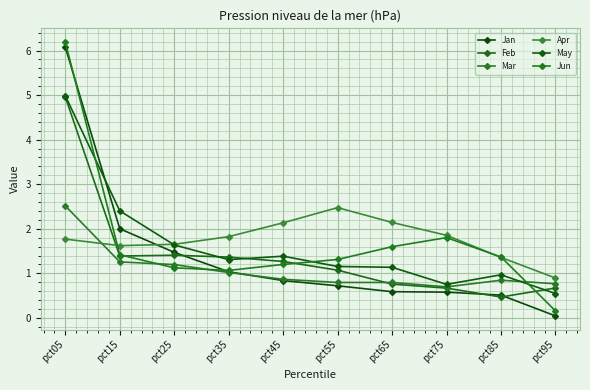

Rank the categories by Jan value from lowest to highest.

pct95, pct85, pct75, pct65, pct55, pct45, pct35, pct25, pct15, pct05